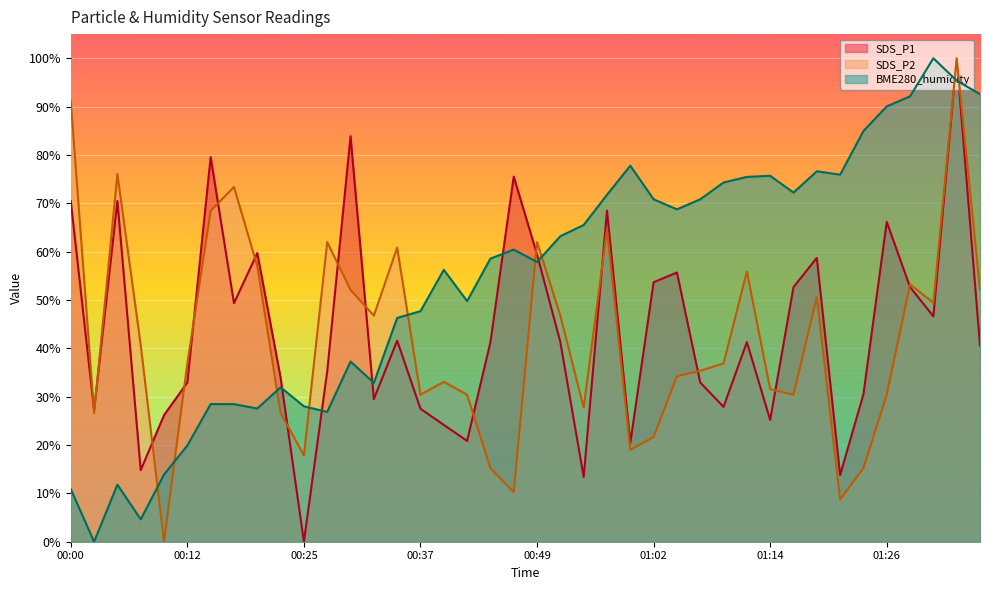

True or false: BME280_humidity has more than 2 interior local peaks.

True